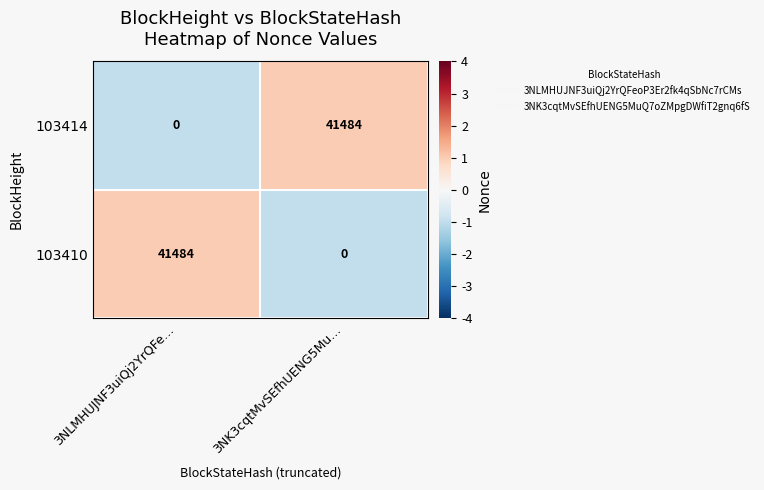

Reading right to left, transcribe all the data shown in this chart.

103414: 3NK3cqtMvSEfhUENG5Mu…=41484	3NLMHUJNF3uiQj2YrQFe…=0
103410: 3NK3cqtMvSEfhUENG5Mu…=0	3NLMHUJNF3uiQj2YrQFe…=41484